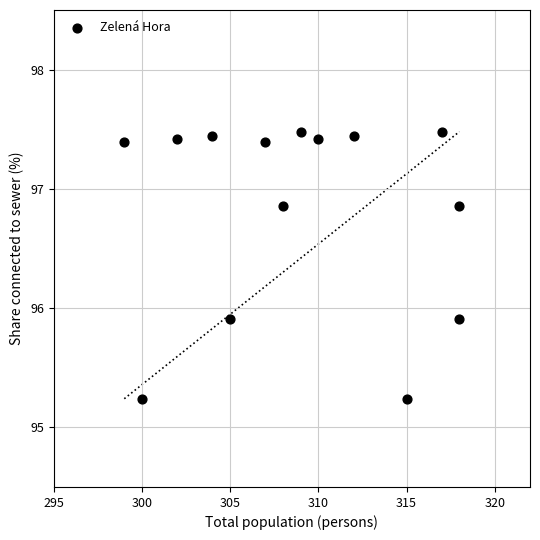

What is the range of Y values (max minus min)?

2.2